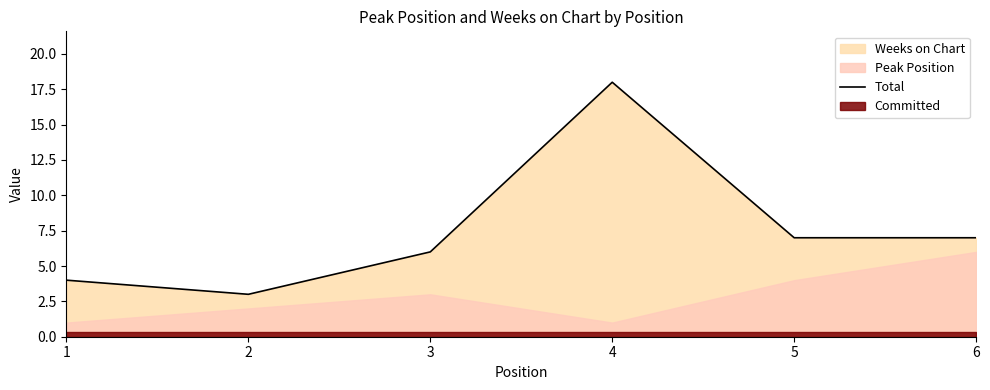

True or false: the data shows 18 at 4.

True